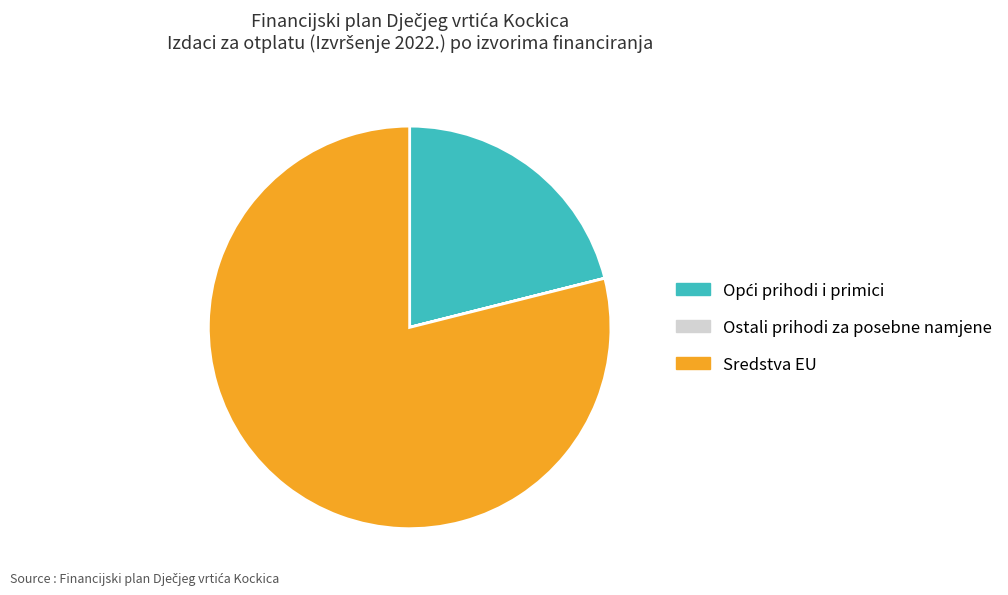

Which slice represents more than half of the pie?

Sredstva EU